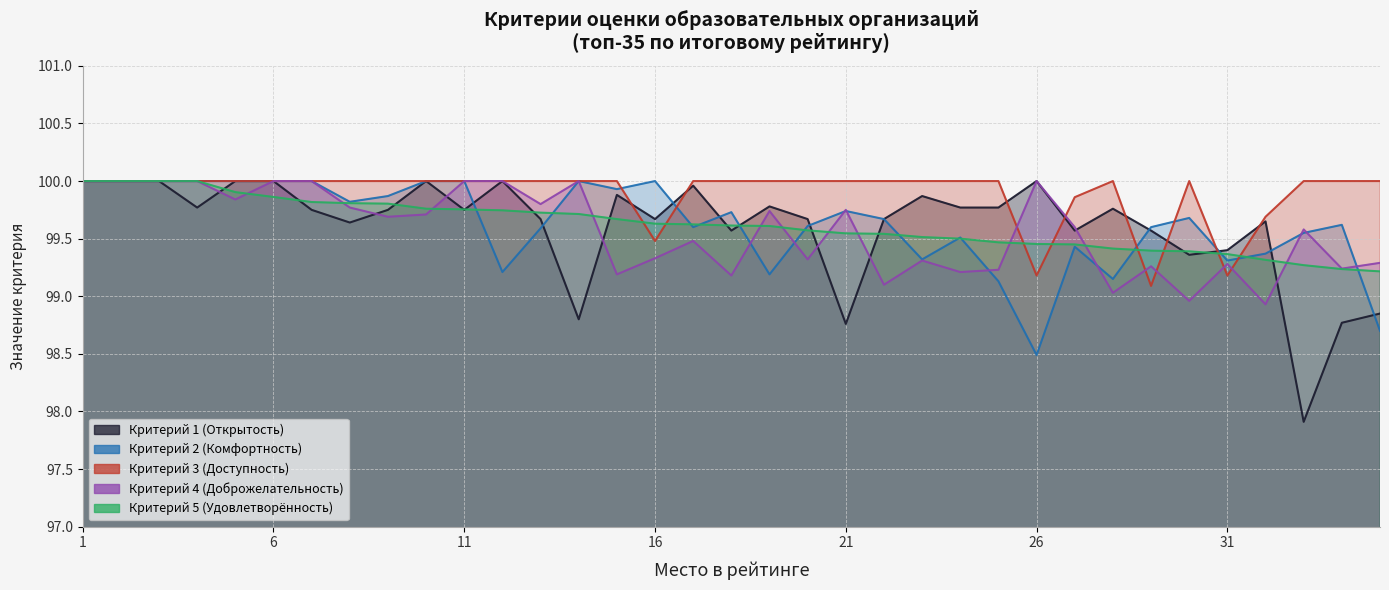

What is the difference between the Критерий 4 (Доброжелательность) values at 26 and 10?

0.3